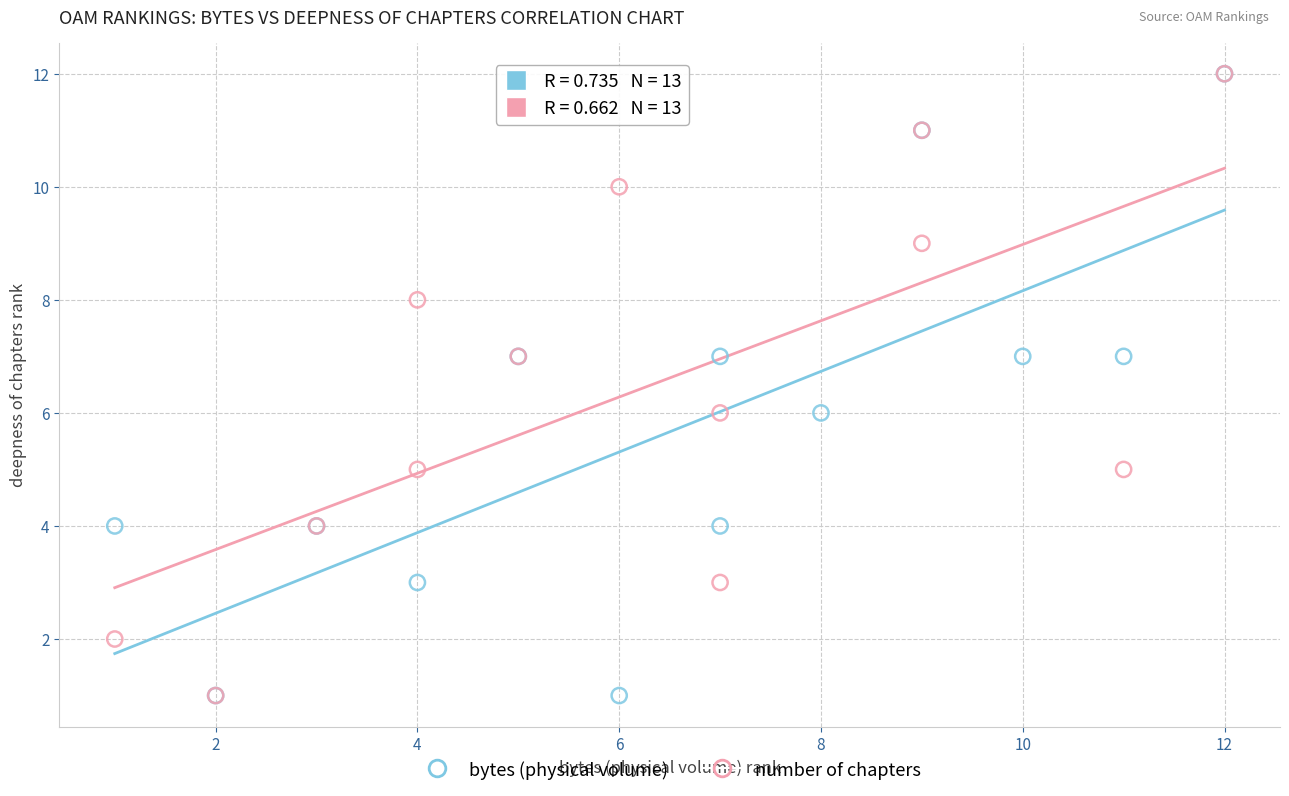

What are all the series names shown in the legend?

bytes (physical volume), number of chapters